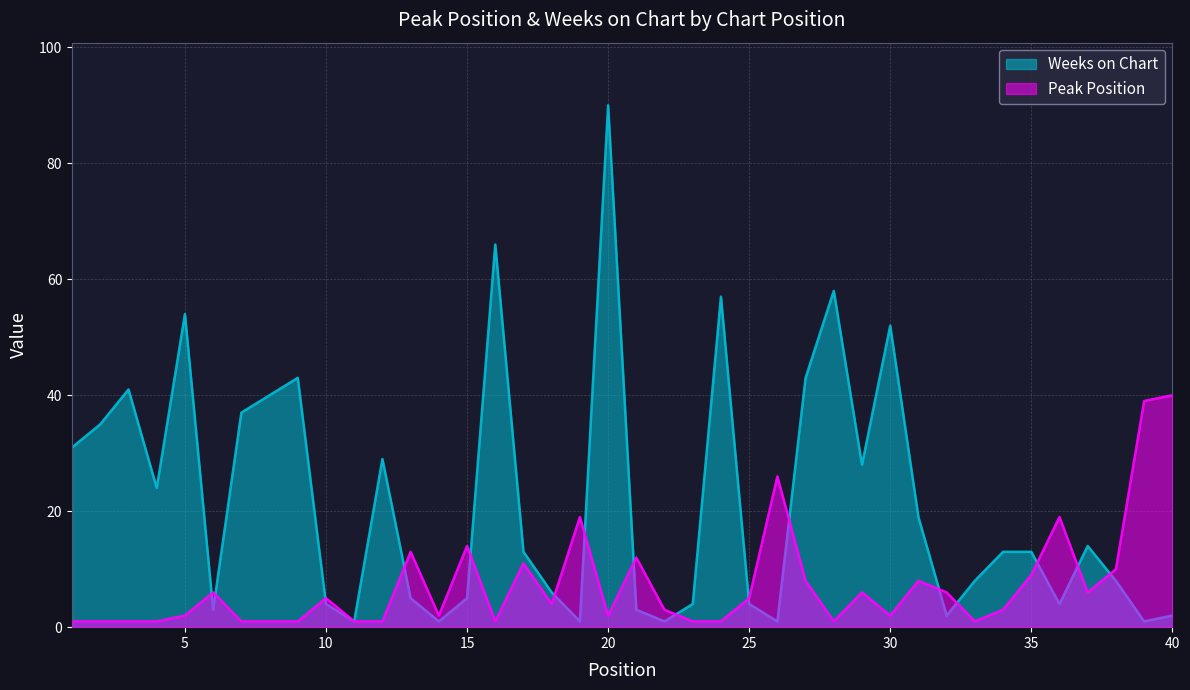

What is the difference between the Weeks on Chart values at 26 and 18?

5